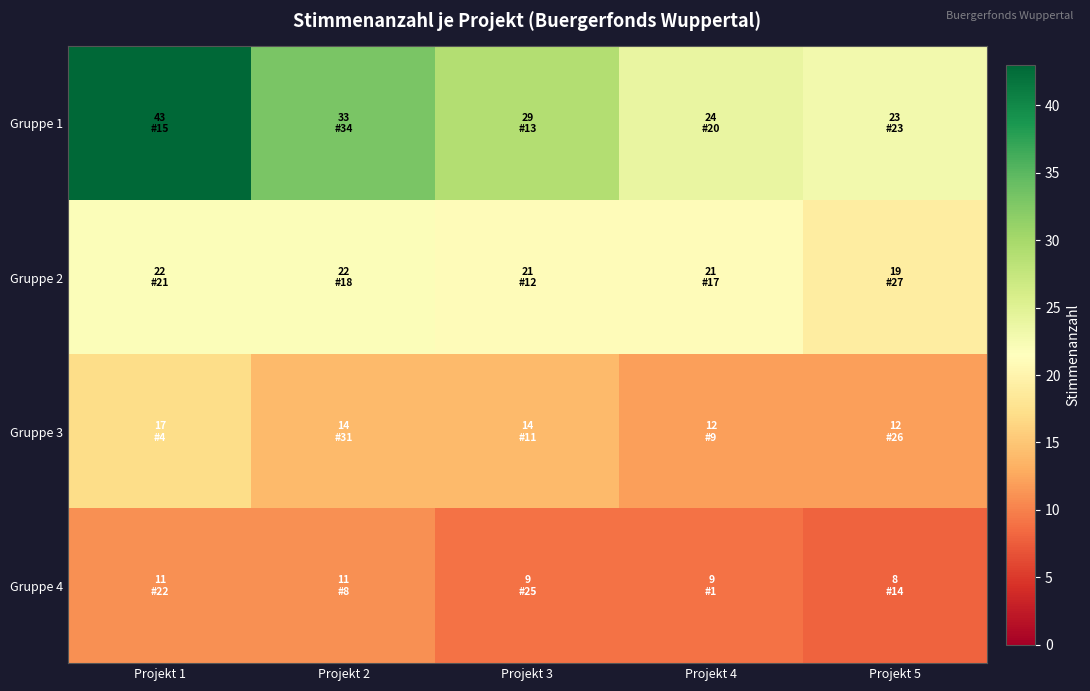

Reading left to right, transcribe all the data shown in this chart.

Gruppe 1: Projekt 1=43	Projekt 2=33	Projekt 3=29	Projekt 4=24	Projekt 5=23
Gruppe 2: Projekt 1=22	Projekt 2=22	Projekt 3=21	Projekt 4=21	Projekt 5=19
Gruppe 3: Projekt 1=17	Projekt 2=14	Projekt 3=14	Projekt 4=12	Projekt 5=12
Gruppe 4: Projekt 1=11	Projekt 2=11	Projekt 3=9	Projekt 4=9	Projekt 5=8